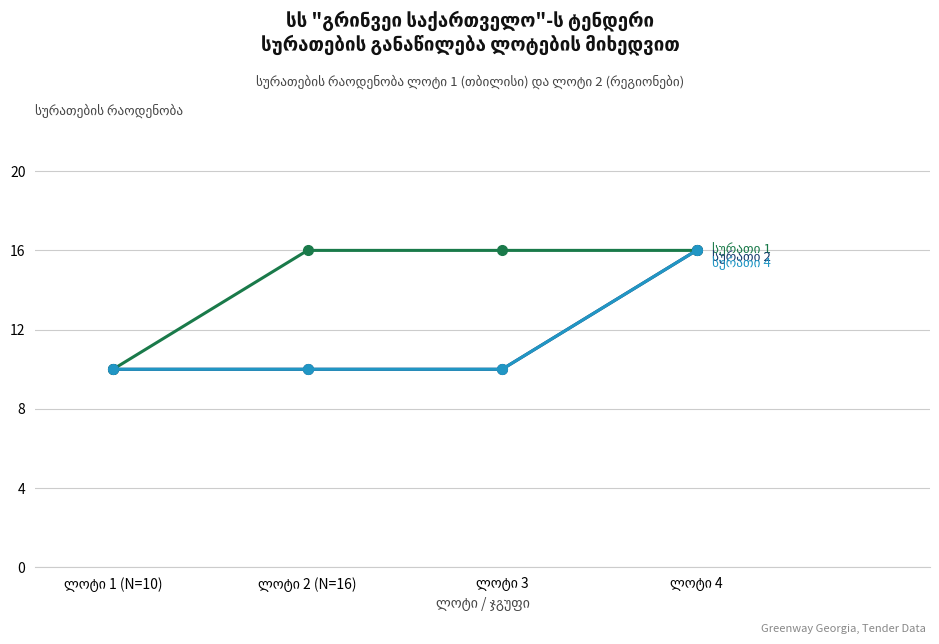

At which label is სურათი 2 closest to 13?

ლოტი 1 (N=10)